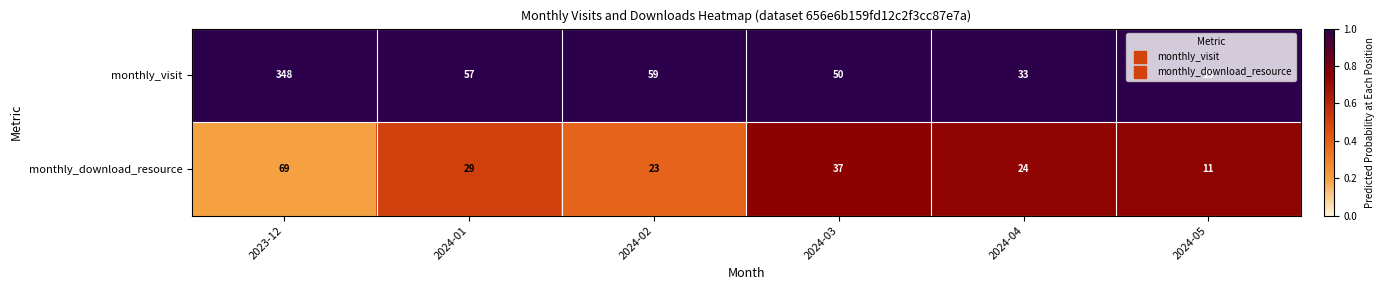

Where is monthly_download_resource nearest to the value 40?

2024-03